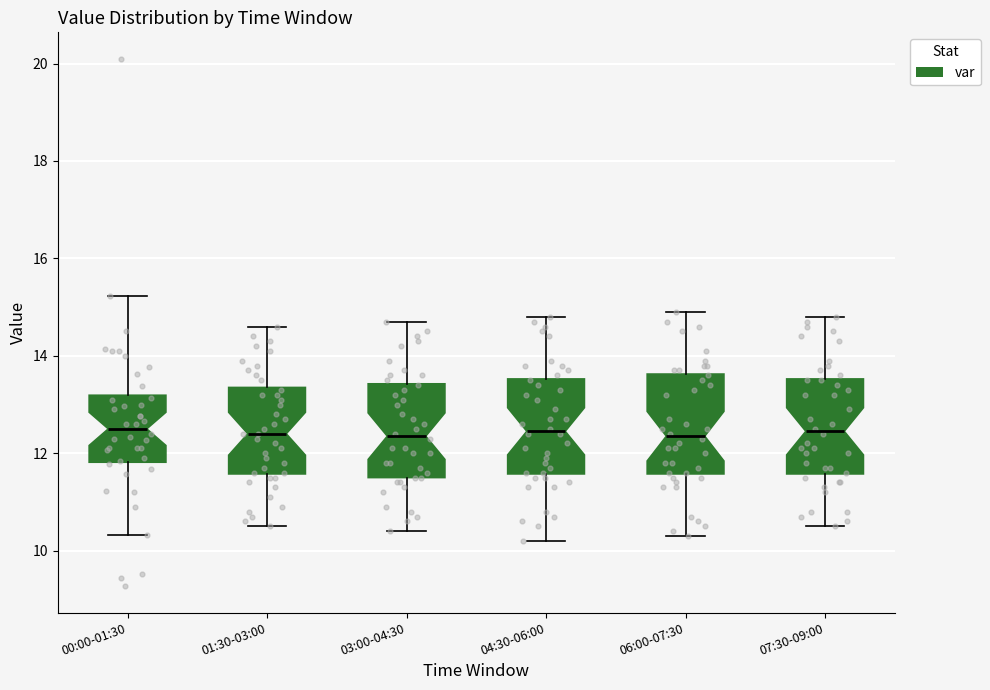

Where does the upper whisker of the box for 00:00-01:30 end on the y-axis? The values are not printed on the chart, so give them approximately, as read against the axis.

15.2